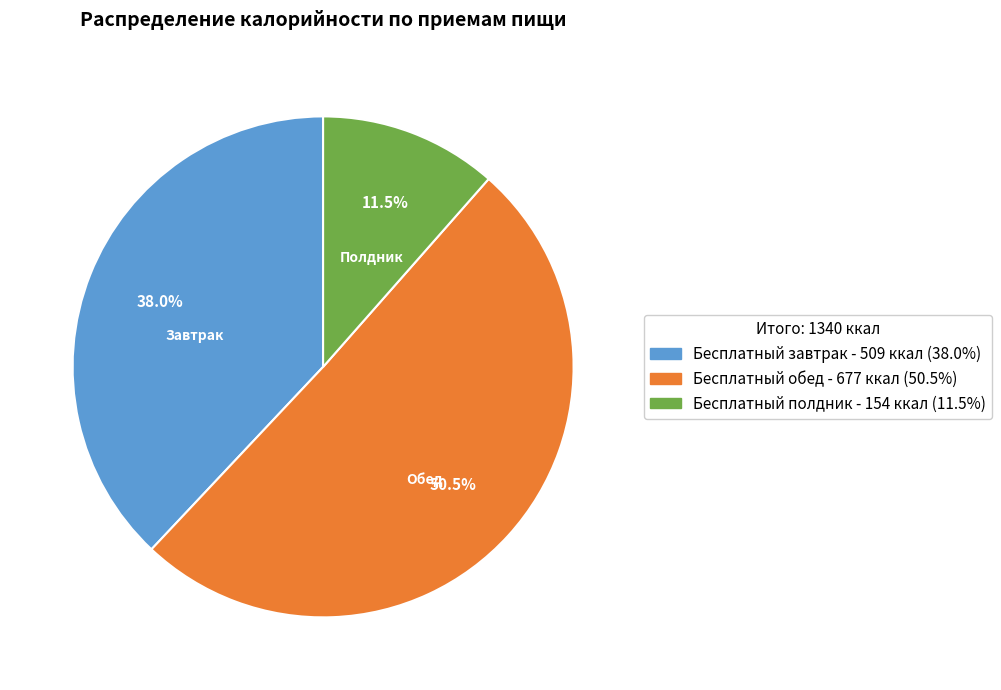

How many slices are in this pie chart?

3